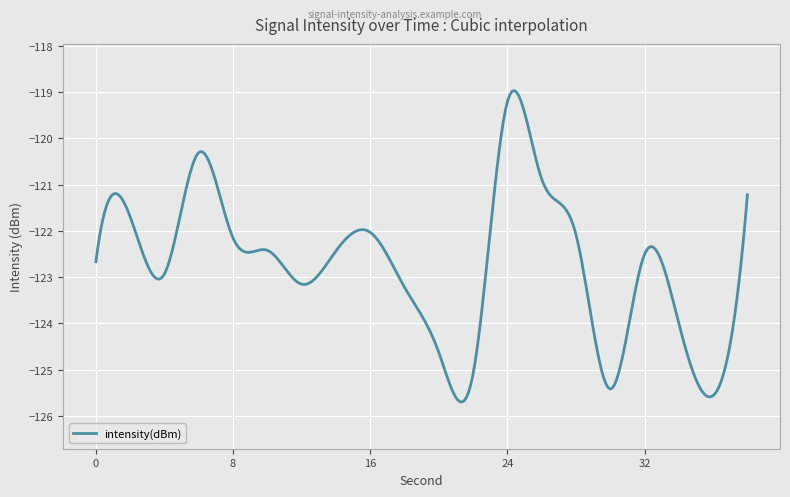

What is the greatest value displayed?

-119.0